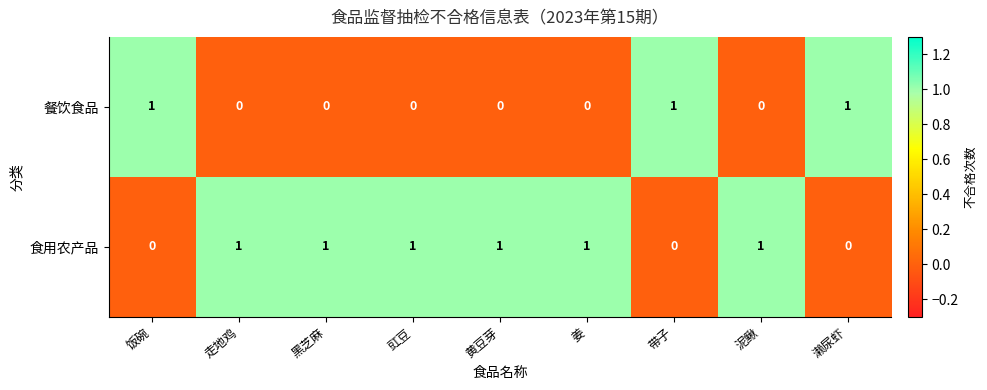

Rank the series by their average value, from highest to lowest.

食用农产品, 餐饮食品